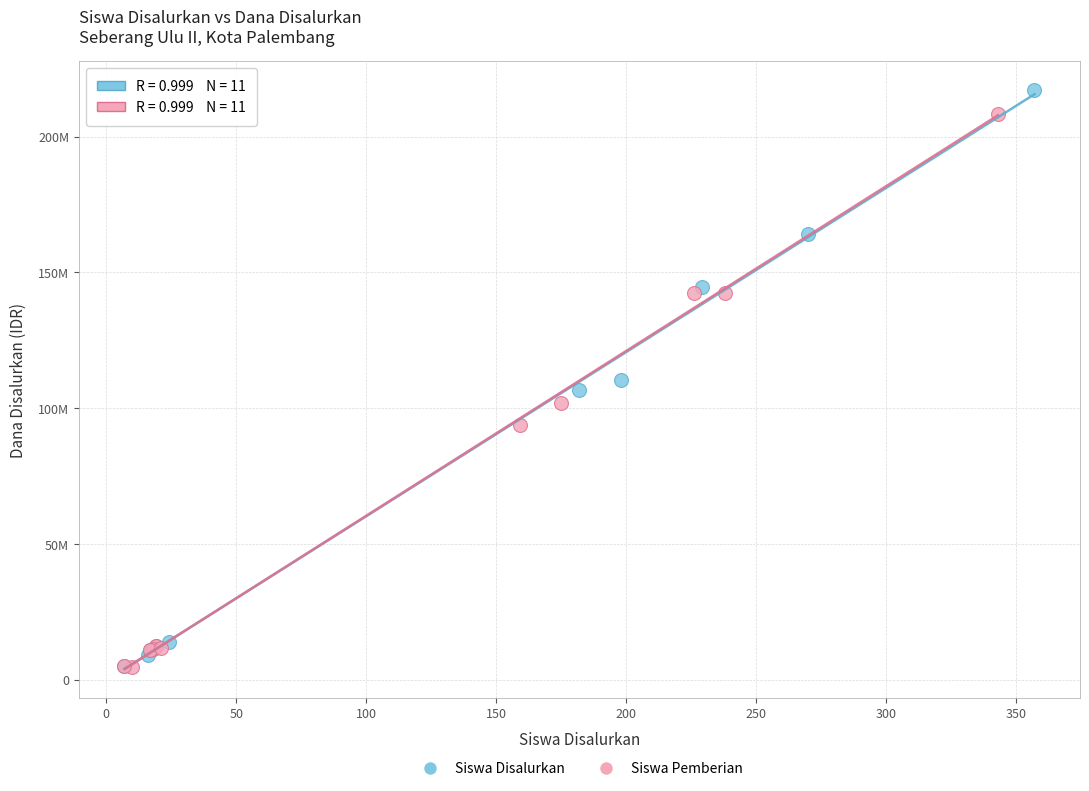

What are all the series names shown in the legend?

Siswa Disalurkan, Siswa Pemberian